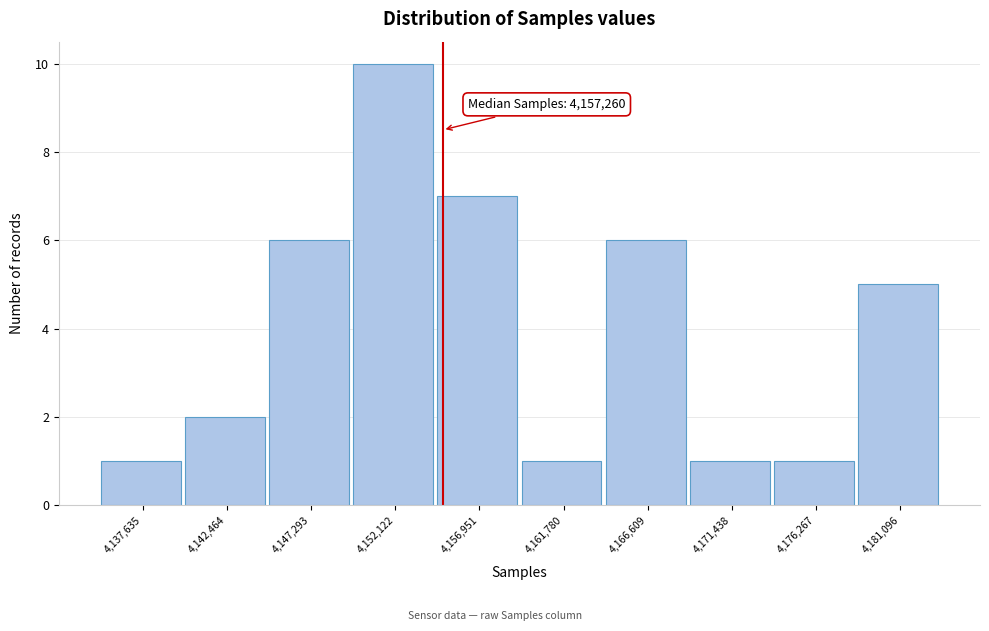

Reading left to right, extract all data points from this chart.

4,137,635=1	4,142,464=2	4,147,293=6	4,152,122=10	4,156,951=7	4,161,780=1	4,166,609=6	4,171,438=1	4,176,267=1	4,181,096=5